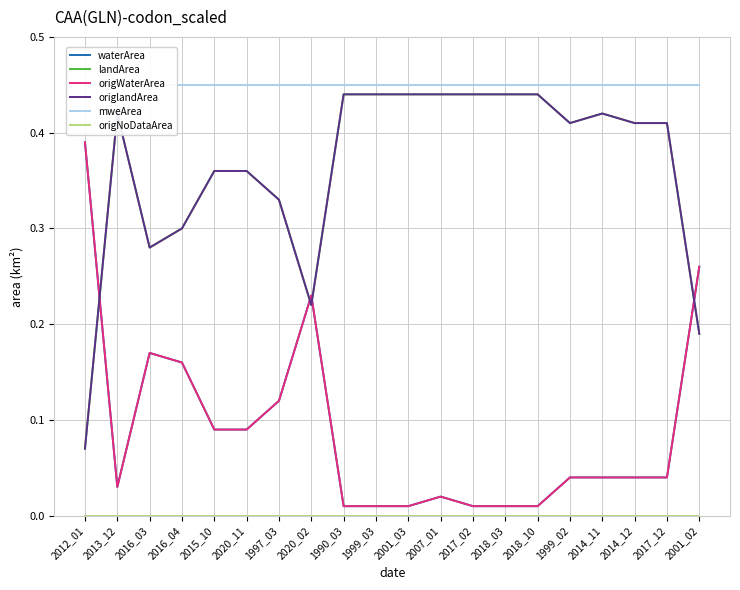

True or false: waterArea and origNoDataArea intersect in this chart.

False